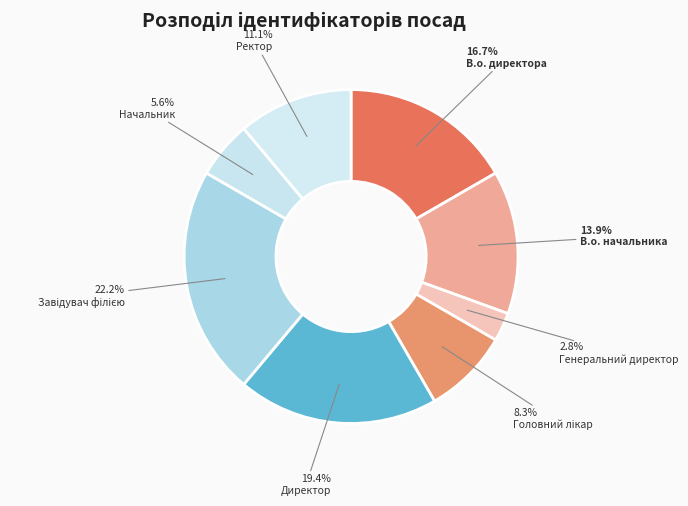

Is it true that Начальник is 1% of the pie?

False